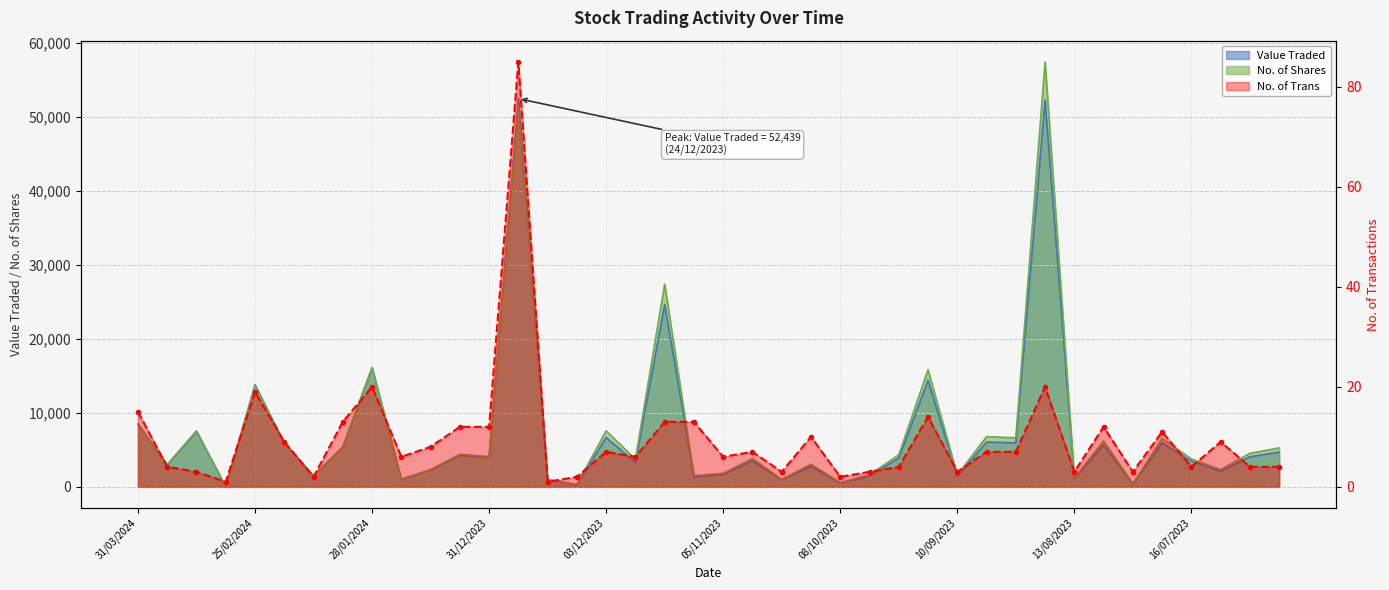

Reading left to right, list all the values displayed in this chart.

Value Traded: 31/03/2024=8461	24/03/2024=2976	10/03/2024=7488	03/03/2024=2	25/02/2024=13783	18/02/2024=5893	11/02/2024=1495	04/02/2024=5385	28/01/2024=16079	21/01/2024=1010	14/01/2024=2271	07/01/2024=4254	31/12/2023=3984	24/12/2023=52439	17/12/2023=920	10/12/2023=272	03/12/2023=6656	26/11/2023=3297	19/11/2023=24648	12/11/2023=1356	05/11/2023=1672	29/10/2023=3508	22/10/2023=955	15/10/2023=2790	08/10/2023=511	01/10/2023=1465	24/09/2023=3880	17/09/2023=14381	10/09/2023=1420	03/09/2023=6049	27/08/2023=5938	20/08/2023=52229	13/08/2023=1083	06/08/2023=5676	30/07/2023=376	23/07/2023=5914	16/07/2023=3461	09/07/2023=2103	02/07/2023=4053	25/06/2023=4685
No. of Shares: 31/03/2024=8520	24/03/2024=3000	10/03/2024=7564	03/03/2024=2	25/02/2024=13696	18/02/2024=5895	11/02/2024=1500	04/02/2024=5387	28/01/2024=16098	21/01/2024=1044	14/01/2024=2319	07/01/2024=4391	31/12/2023=4076	24/12/2023=51647	17/12/2023=1000	10/12/2023=309	03/12/2023=7564	26/11/2023=3729	19/11/2023=27387	12/11/2023=1496	05/11/2023=1817	29/10/2023=3812	22/10/2023=1000	15/10/2023=3050	08/10/2023=568	01/10/2023=1628	24/09/2023=4311	17/09/2023=15827	10/09/2023=1596	03/09/2023=6785	27/08/2023=6615	20/08/2023=57395	13/08/2023=1190	06/08/2023=6196	30/07/2023=421	23/07/2023=6519	16/07/2023=3773	09/07/2023=2312	02/07/2023=4532	25/06/2023=5250
No. of Trans: 31/03/2024=15	24/03/2024=4	10/03/2024=3	03/03/2024=1	25/02/2024=19	18/02/2024=9	11/02/2024=2	04/02/2024=13	28/01/2024=20	21/01/2024=6	14/01/2024=8	07/01/2024=12	31/12/2023=12	24/12/2023=85	17/12/2023=1	10/12/2023=2	03/12/2023=7	26/11/2023=6	19/11/2023=13	12/11/2023=13	05/11/2023=6	29/10/2023=7	22/10/2023=3	15/10/2023=10	08/10/2023=2	01/10/2023=3	24/09/2023=4	17/09/2023=14	10/09/2023=3	03/09/2023=7	27/08/2023=7	20/08/2023=20	13/08/2023=3	06/08/2023=12	30/07/2023=3	23/07/2023=11	16/07/2023=4	09/07/2023=9	02/07/2023=4	25/06/2023=4